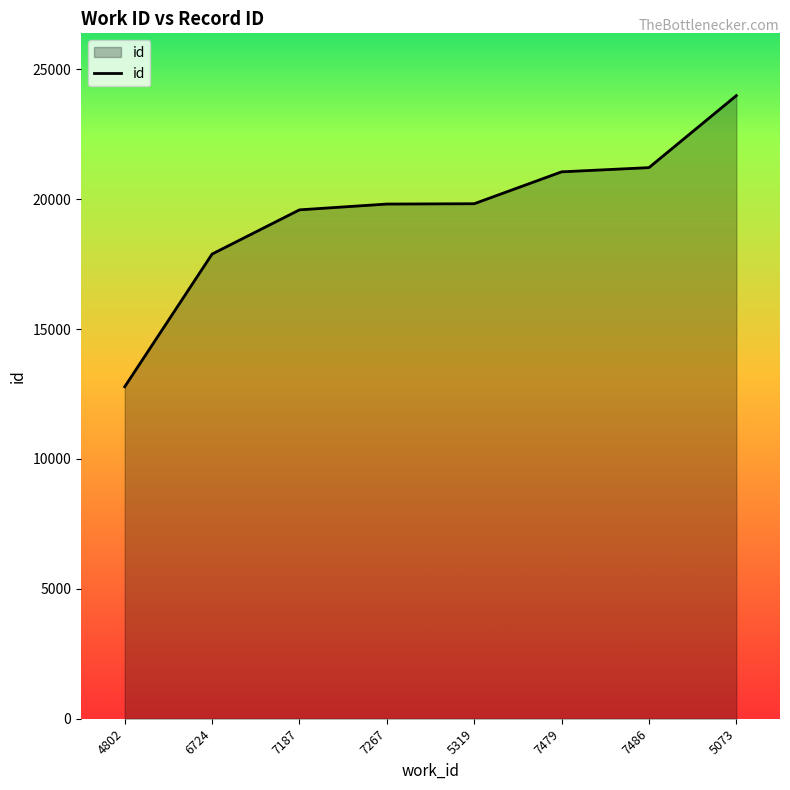

The chart shows a value of 33044 at 7486. True or false?

False